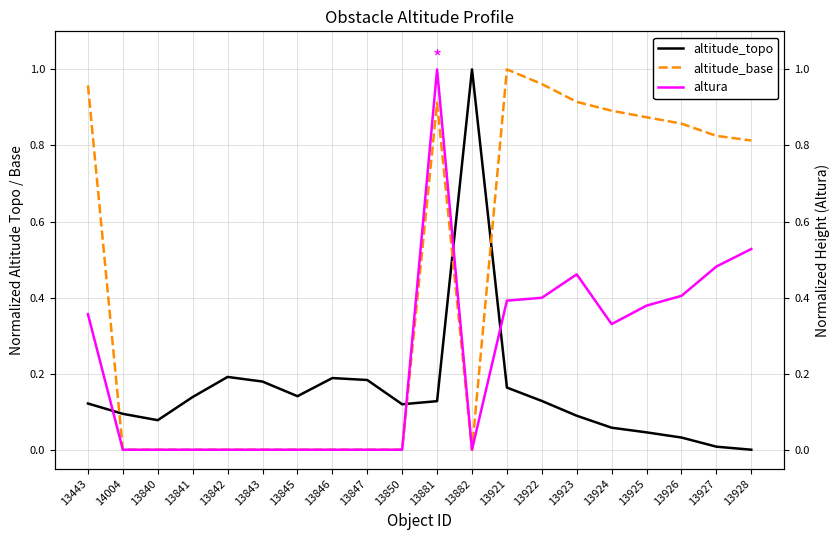

Between 13443 and 13882, which series saw the biggest shift?

altitude_base